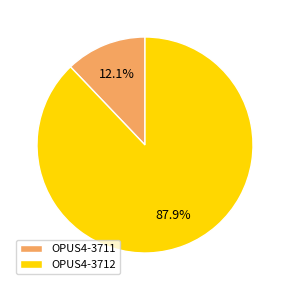

Which has a higher value, OPUS4-3712 or OPUS4-3711?

OPUS4-3712